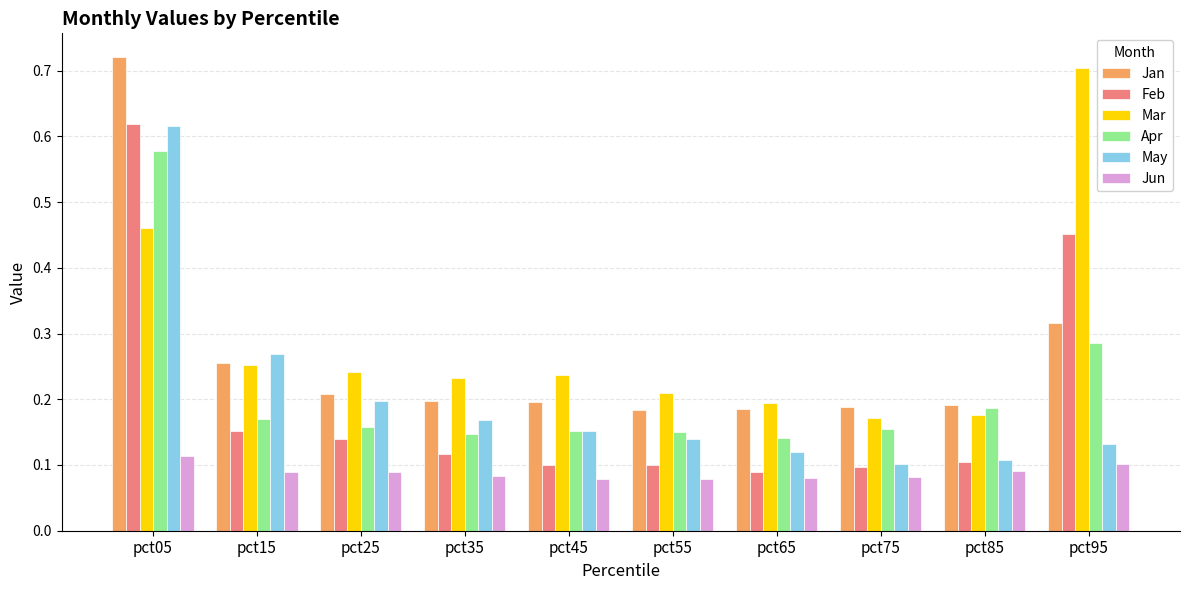

How many series are shown in this chart?

6